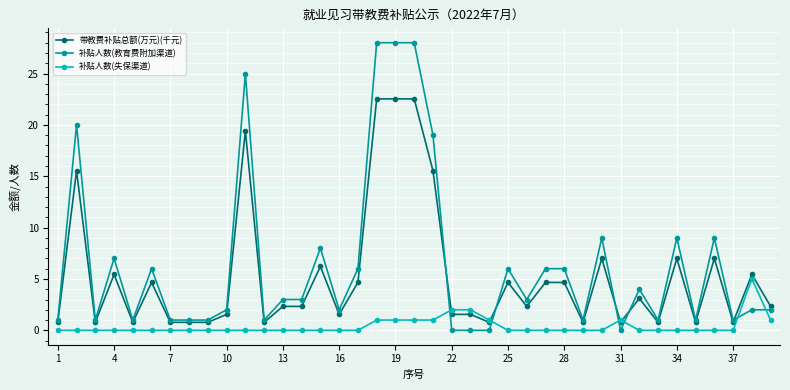

Which series has the largest range (max minus min)?

补贴人数(教育费附加渠道)